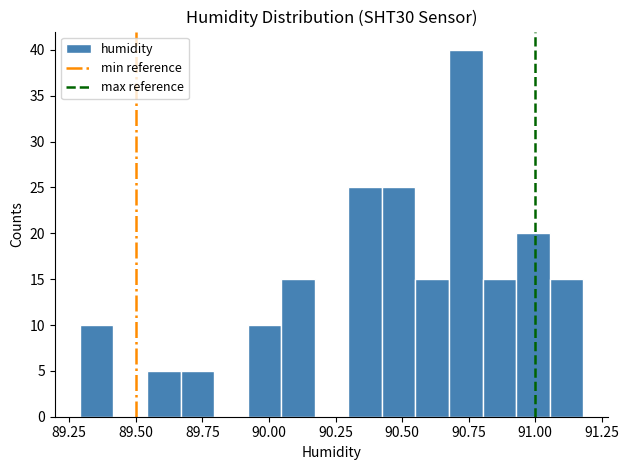

Read against the x-axis, roughly where is the centre of the tallest bar?

90.75